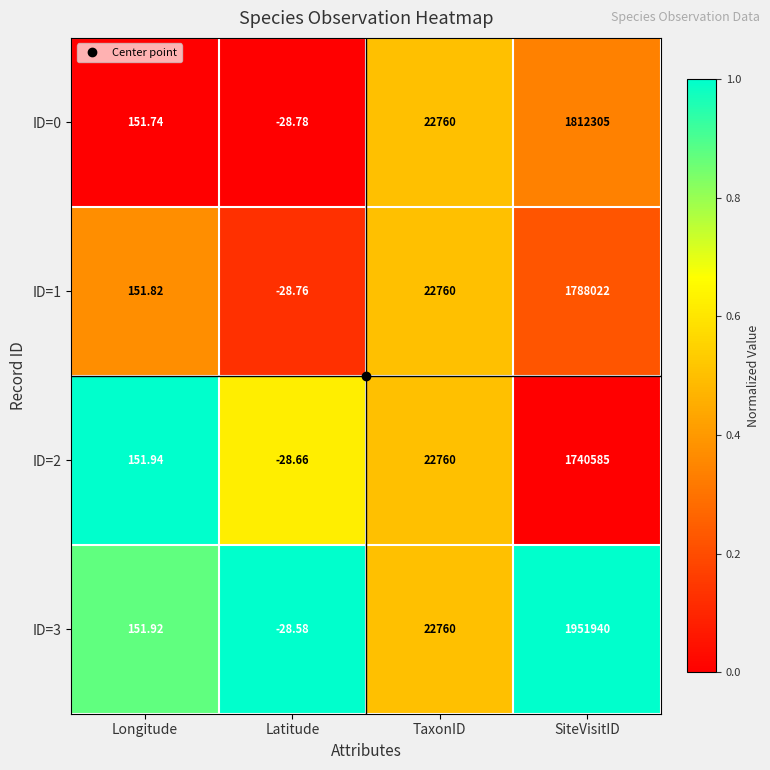

What is the difference between the highest and lowest values at Longitude?

0.2